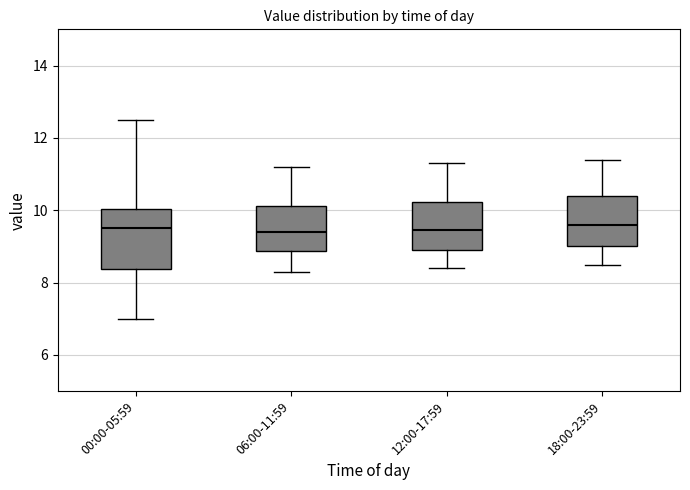

Reading left to right, read every box against the y-axis: the position of its median line, the range the box covers, and the ends of its whiskers. The values are not printed on the chart, so give them approximately, as read against the axis.

00:00-05:59: median 9.6, box 8.4 to 10.0, whiskers 7.0 to 12.6
06:00-11:59: median 9.4, box 8.8 to 10.2, whiskers 8.4 to 11.2
12:00-17:59: median 9.4, box 9.0 to 10.2, whiskers 8.4 to 11.4
18:00-23:59: median 9.6, box 9.0 to 10.4, whiskers 8.6 to 11.4